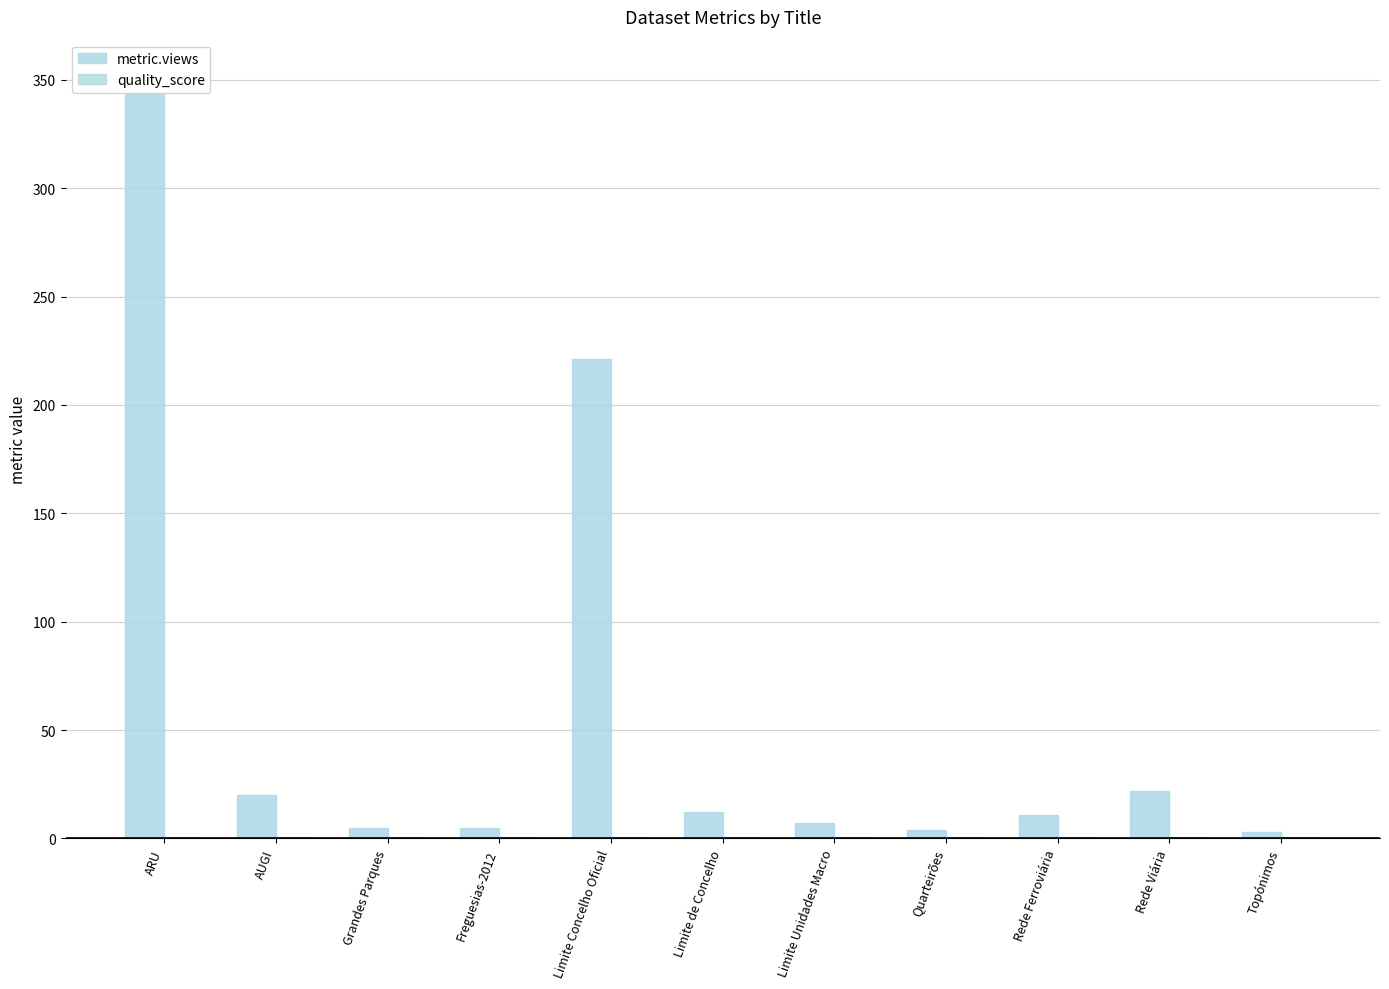

What is the sum of all quality_score values?

6.1